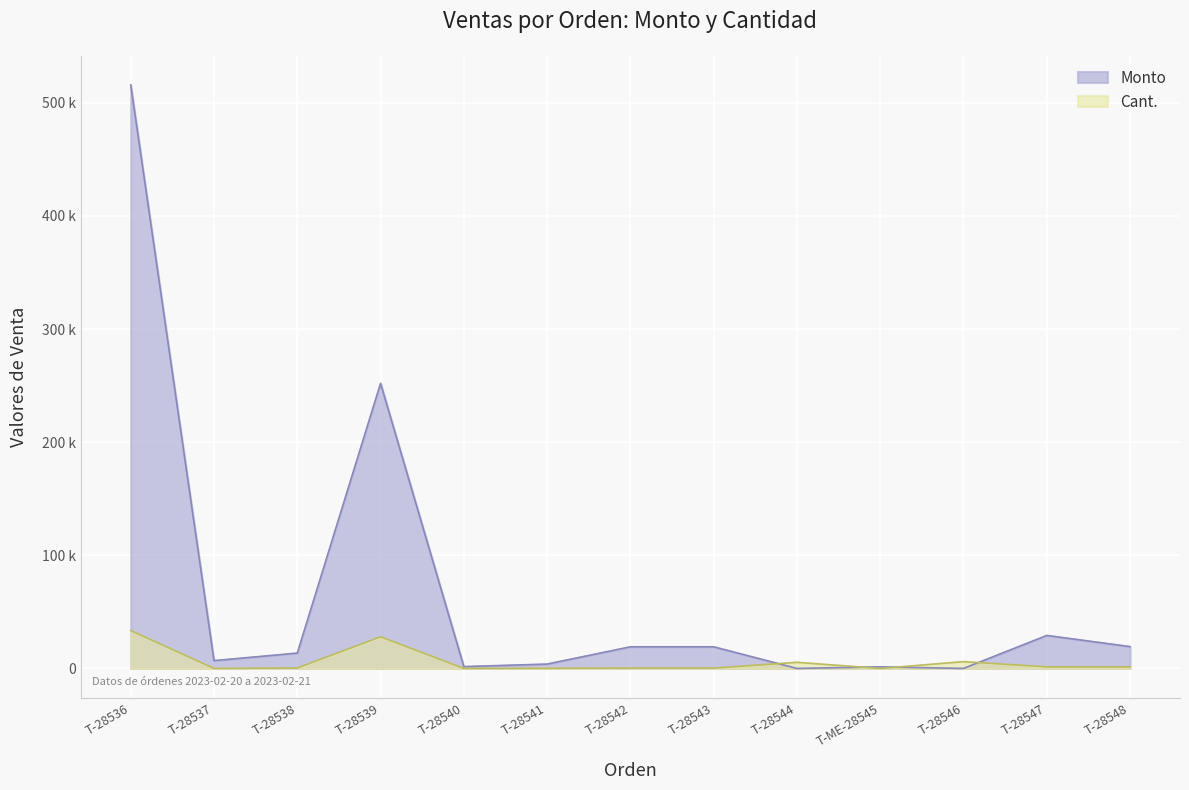

True or false: Monto has a value of 19523 at T-28538-1.

False